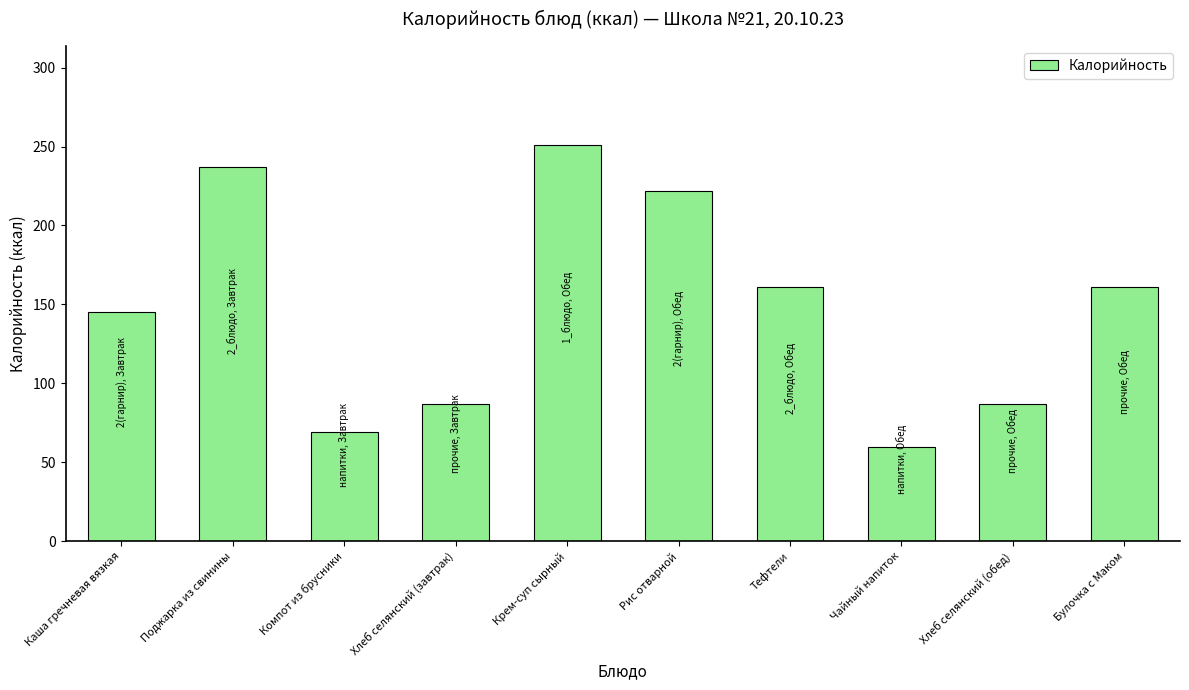

The value at Поджарка из свинины is 236.9. True or false?

True